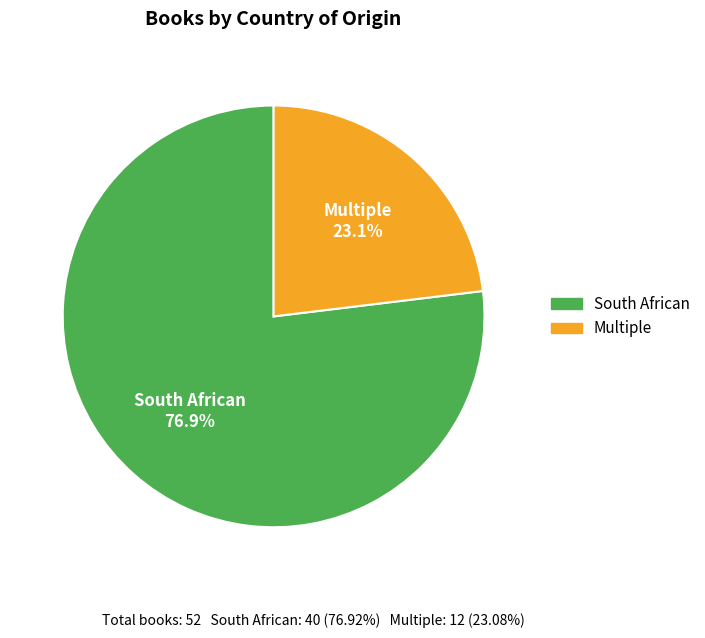

Approximately how many times larger is the value at South African compared to Multiple?

3.3